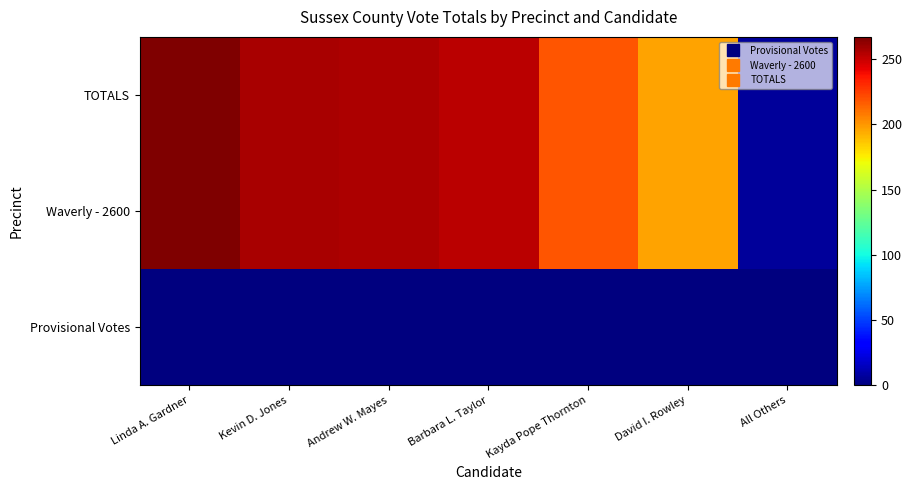

What is the greatest value displayed?

267